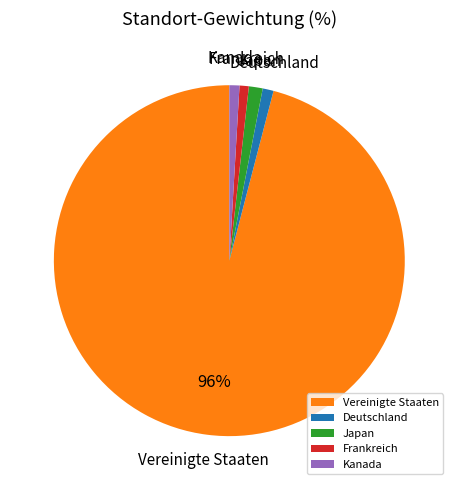

Which slice is the largest?

Vereinigte Staaten